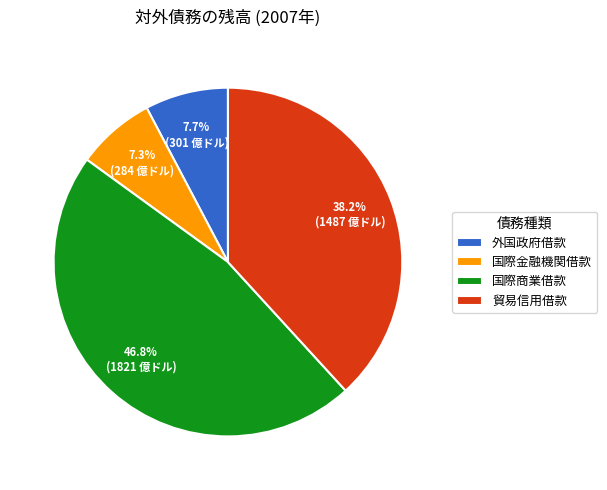

How many segments does this pie chart have?

4